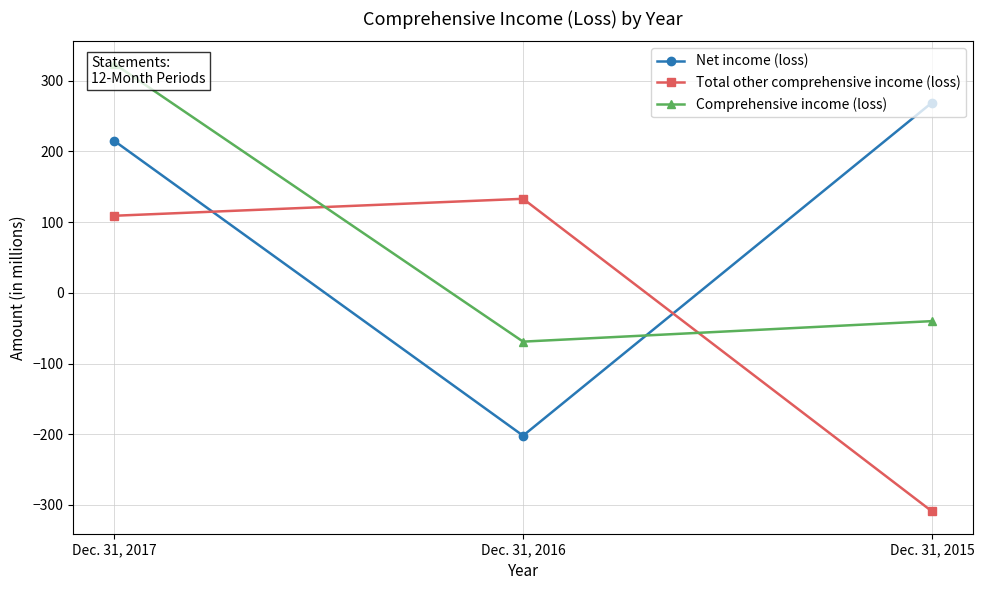

Is it true that Total other comprehensive income (loss) equals 133 at Dec. 31, 2016?

True